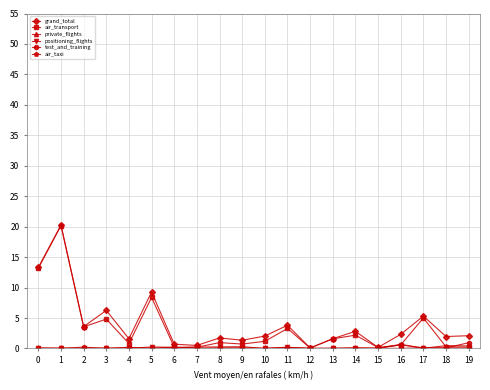

Is it true that test_and_training equals 0.0 at 0?

True